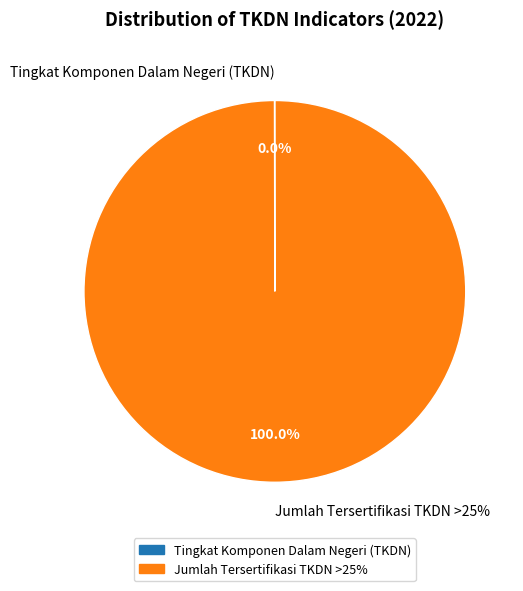

To the nearest percent, what is the average slice percentage?

50%